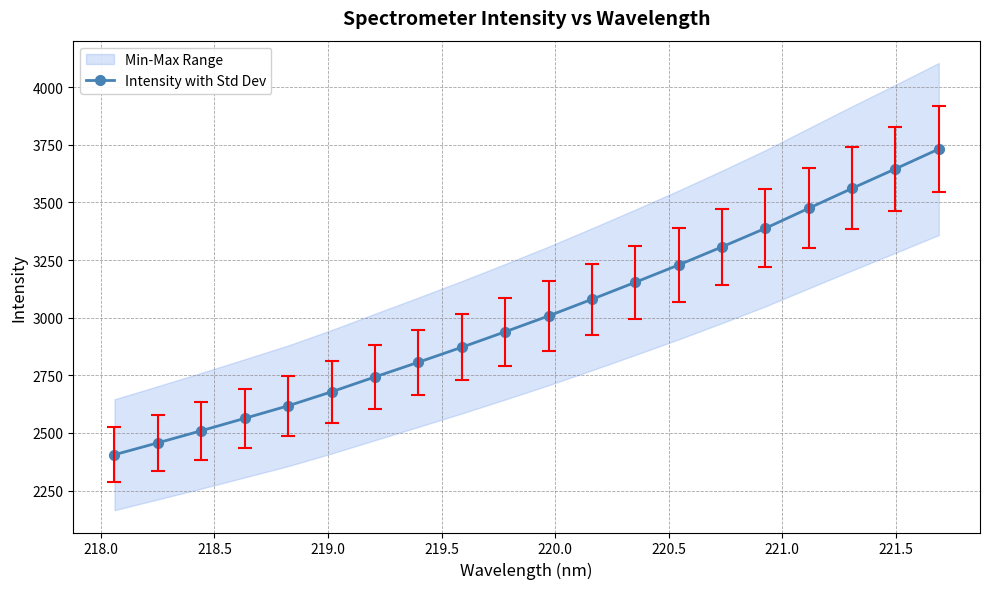

What is the maximum value for Intensity with Std Dev?

3731.6